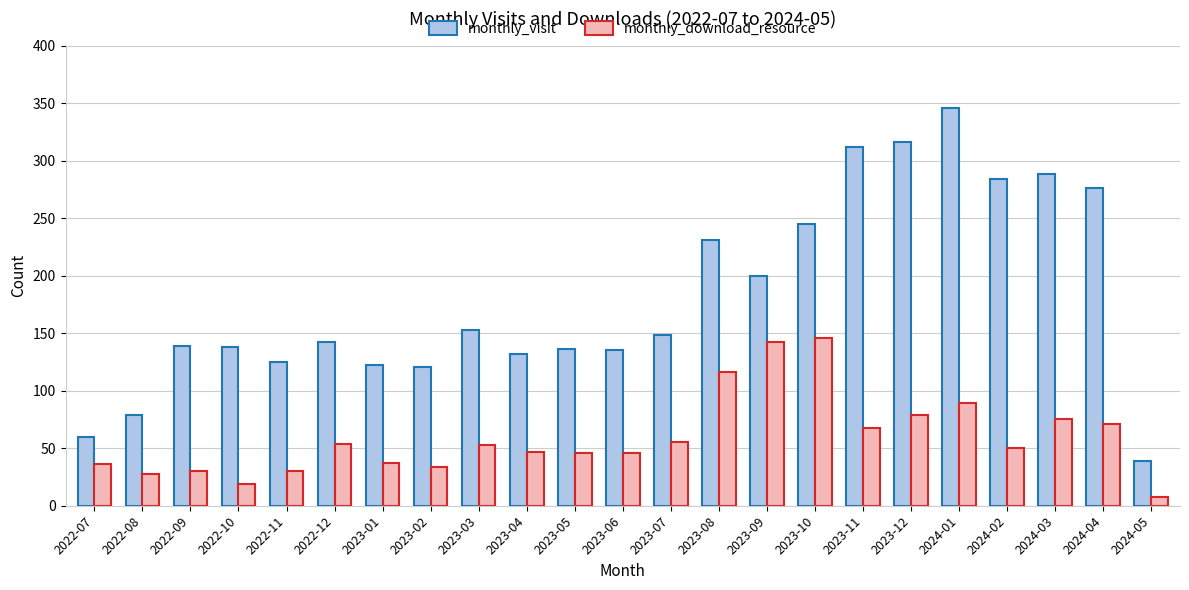

Rank the series at 2022-10 from highest to lowest value.

monthly_visit, monthly_download_resource